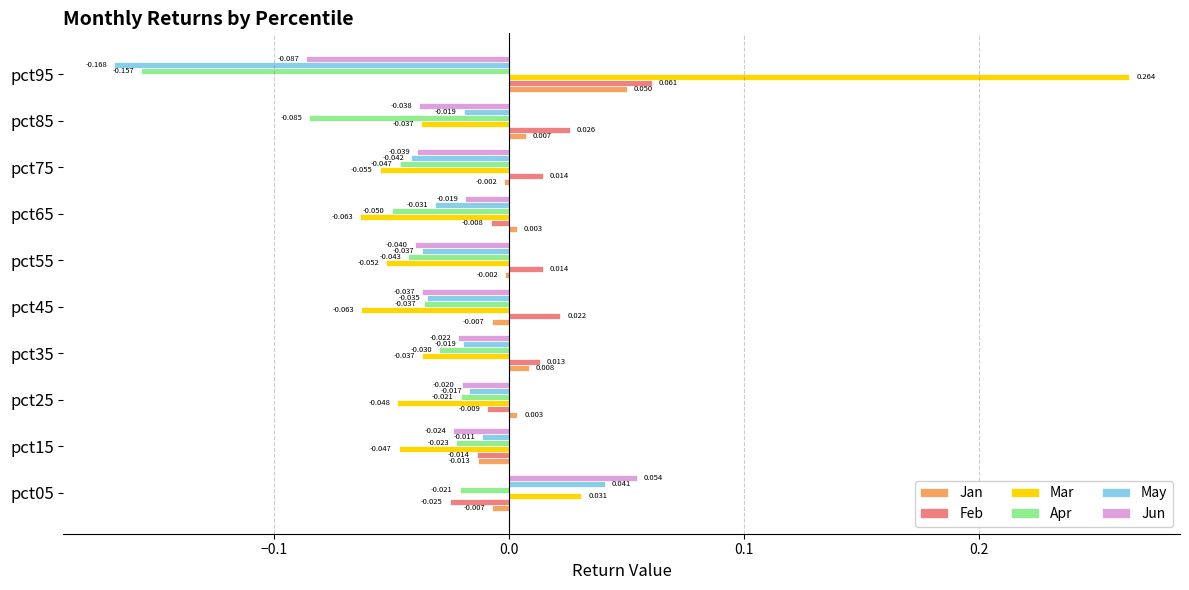

Between pct05 and pct25, which series saw the biggest shift?

Mar